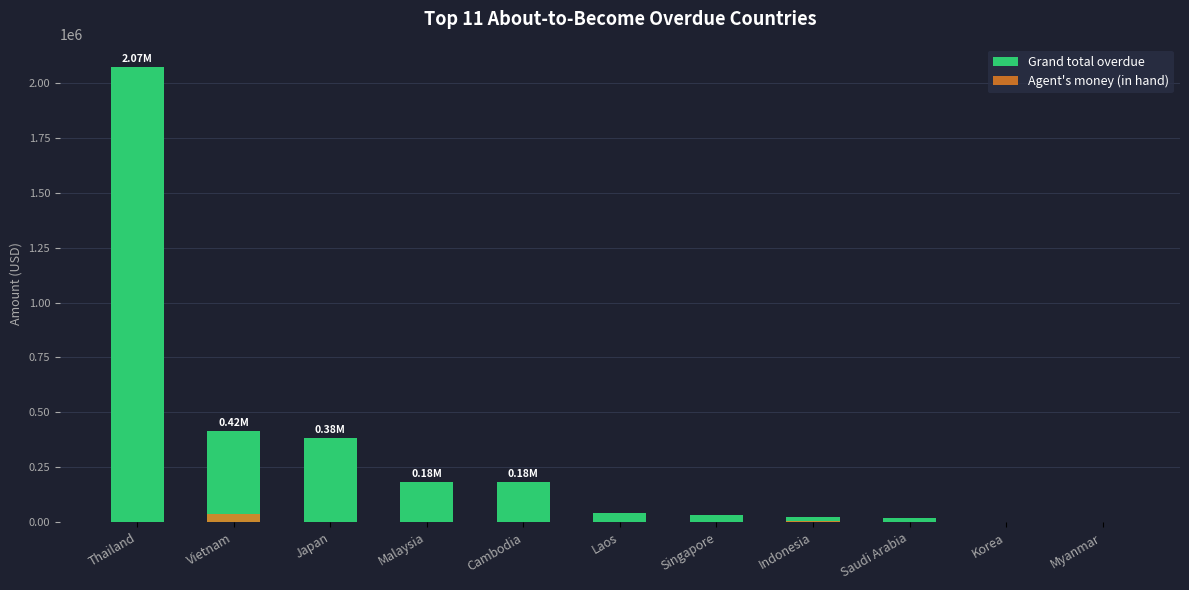

What is the difference between the second highest and second lowest values in the Agent's money (in hand) series?

6892.0